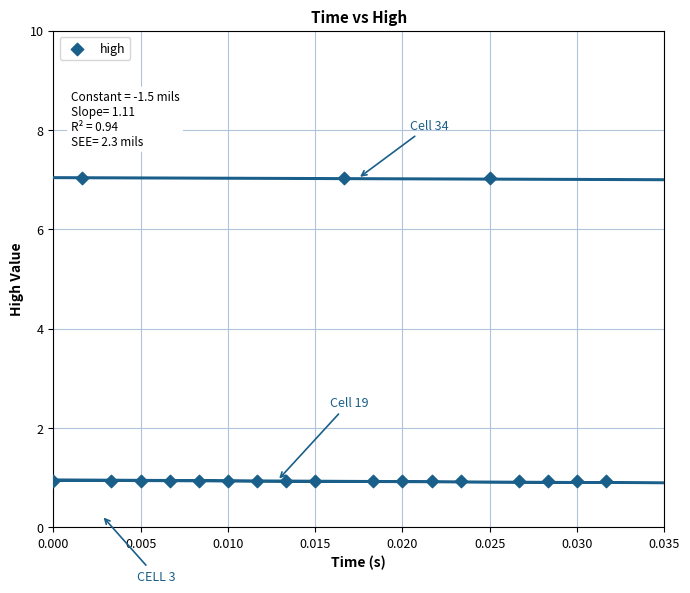

What is the range of Y values (max minus min)?

6.1